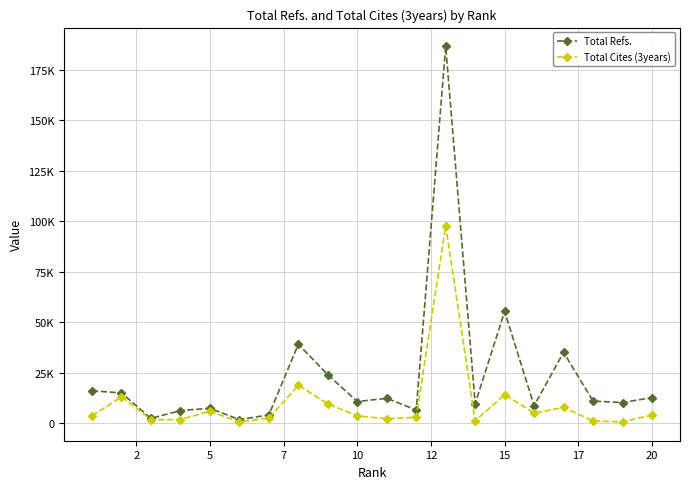

Reading right to left, what are all the values shown in this chart?

Total Refs.: 12803	10292	11071	35163	8776	55365	9778	186489	6667	12399	10816	24065	39175	4178	1878	7476	6378	2479	15056	16153
Total Cites (3years): 4134	789	1191	7886	5111	14236	1310	97762	3090	2286	3725	9656	18881	2661	721	6053	1840	1860	13144	3747